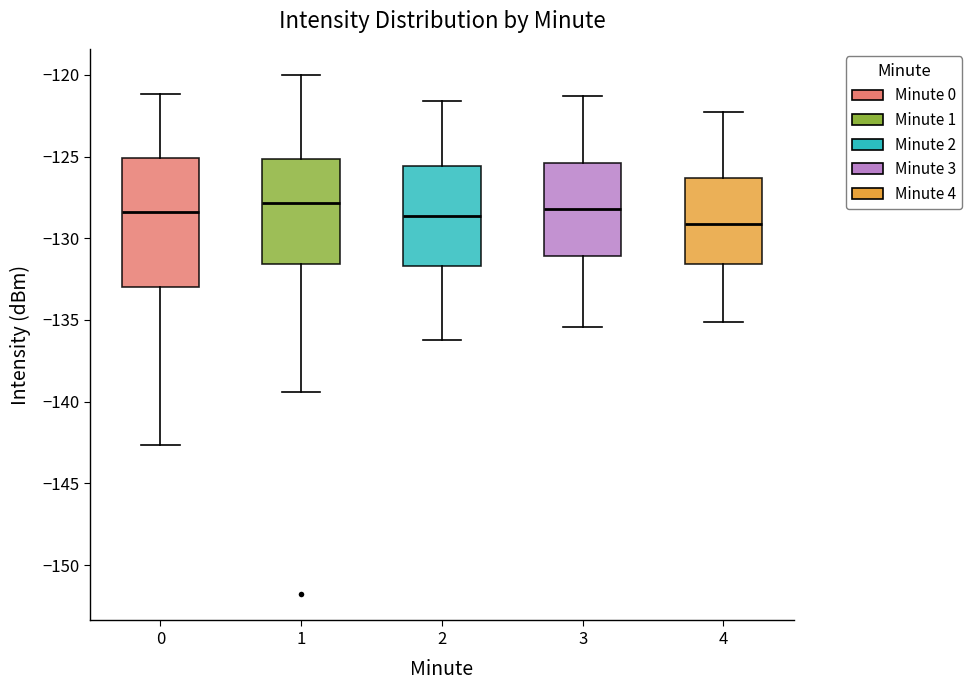

Reading left to right, transcribe this box plot: for each box, give where its median line is, the range the box spans, and where its two whiskers end, as read against the y-axis. The values are not printed on the chart, so give them approximately, as read against the axis.

0: median -128.5, box -133.0 to -125.0, whiskers -142.5 to -121.0
1: median -128.0, box -131.5 to -125.0, whiskers -139.5 to -120.0
2: median -128.5, box -131.5 to -125.5, whiskers -136.0 to -121.5
3: median -128.0, box -131.0 to -125.5, whiskers -135.5 to -121.5
4: median -129.0, box -131.5 to -126.5, whiskers -135.0 to -122.5